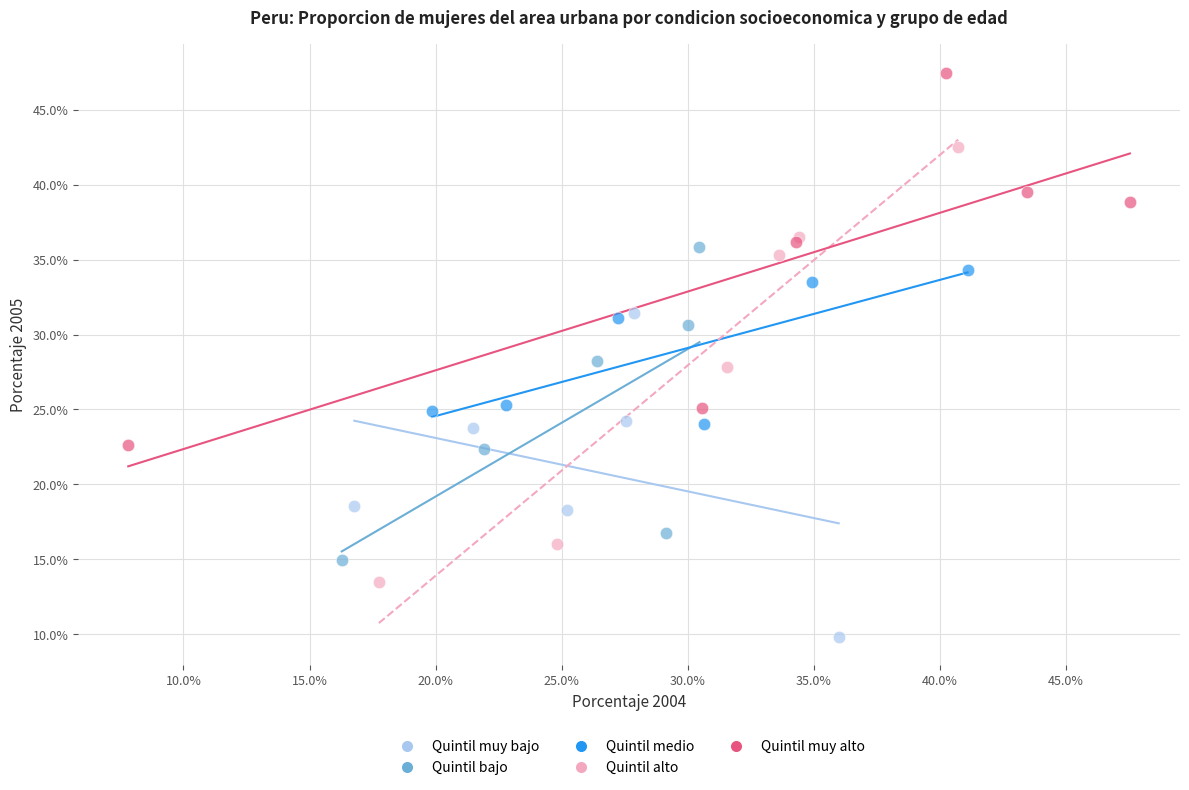

Which series reaches the minimum Y coordinate?

Quintil muy bajo